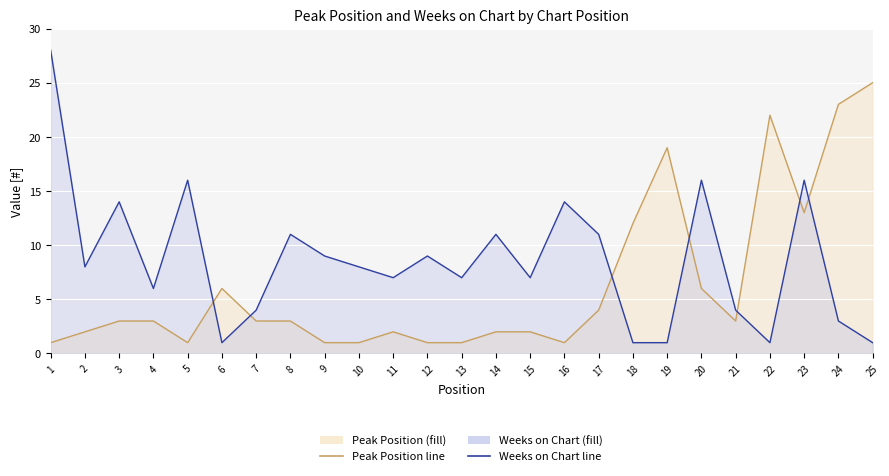

Count the number of data series in this chart.

2